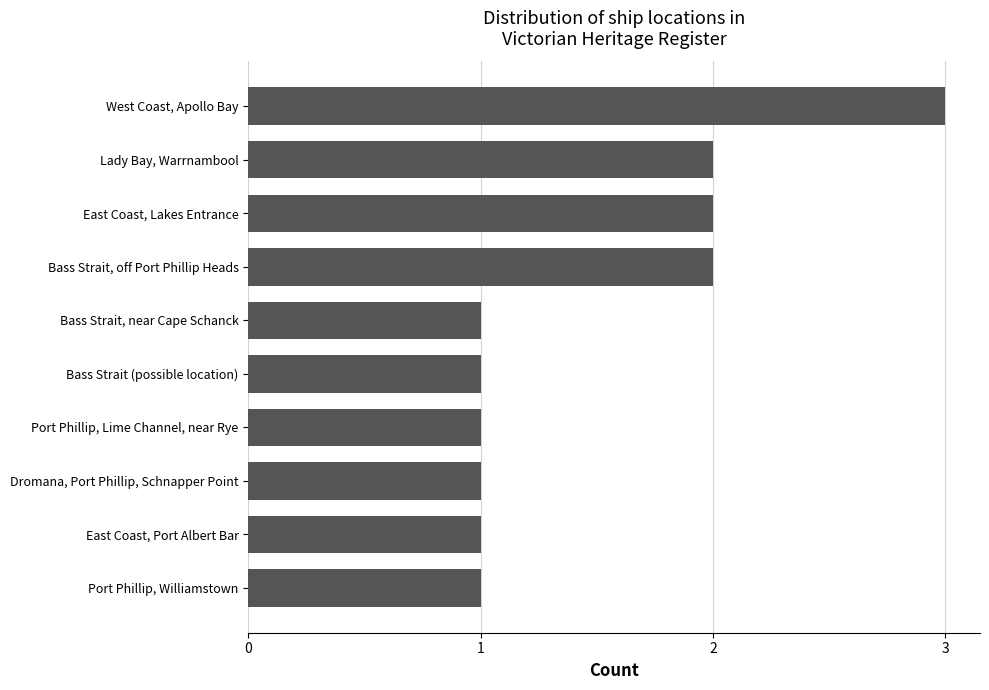

True or false: the data shows 1 at Port Phillip, Lime Channel, near Rye.

True